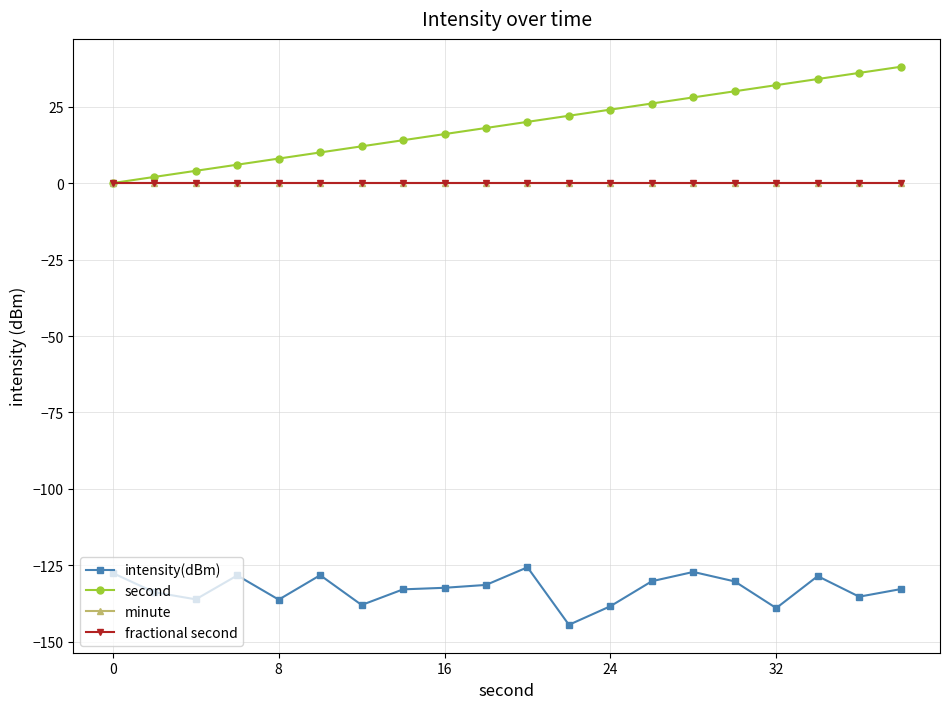

How many lines are shown in the chart?

4